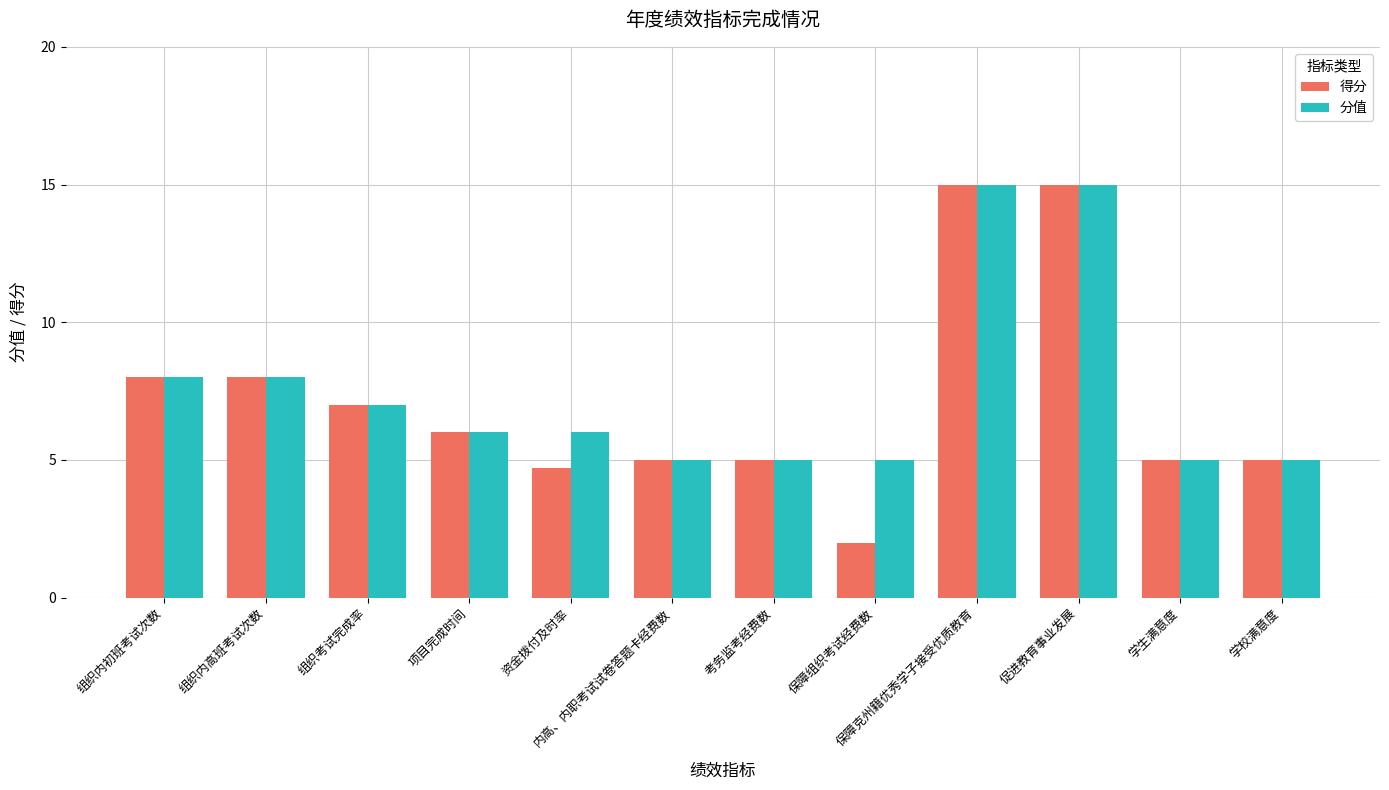

What is the smallest value displayed?

2.0